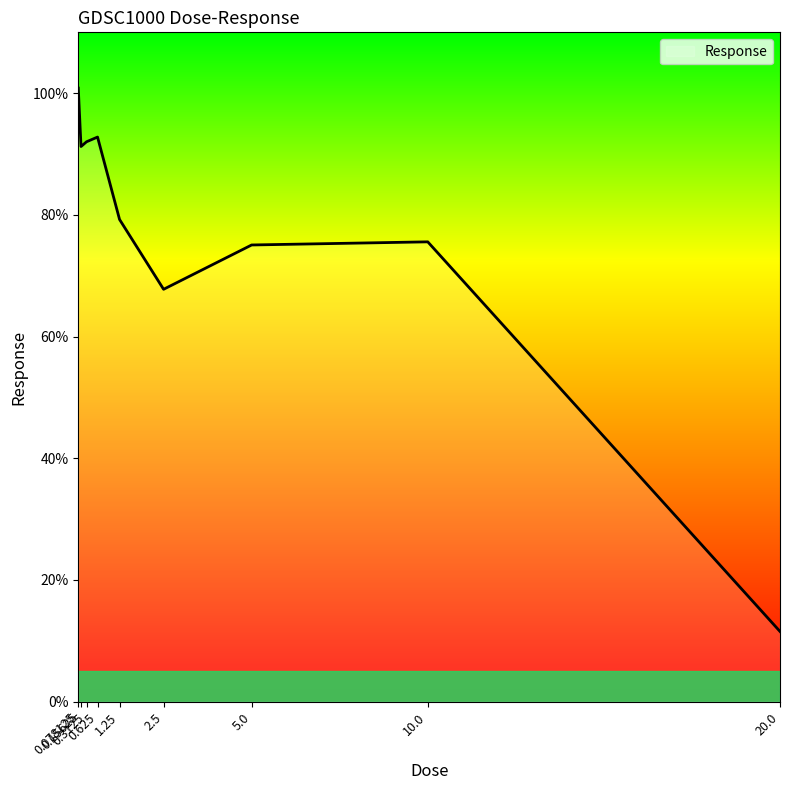

Which category has the lowest value across all series?

20.0